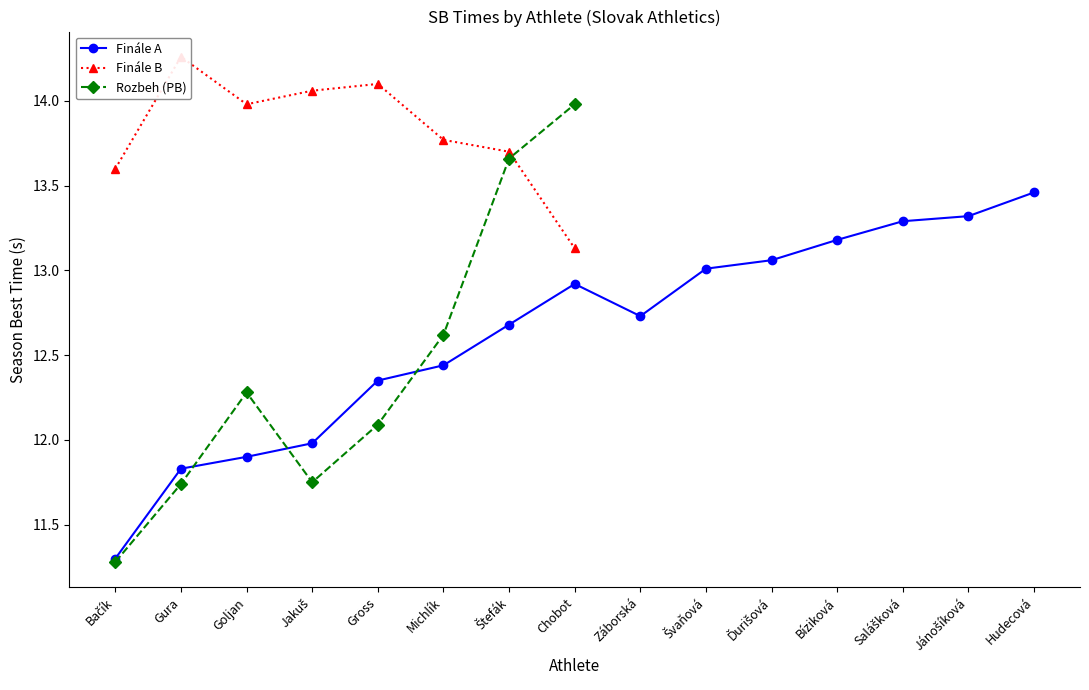

What are all the series names shown in the legend?

Finále A, Finále B, Rozbeh (PB)